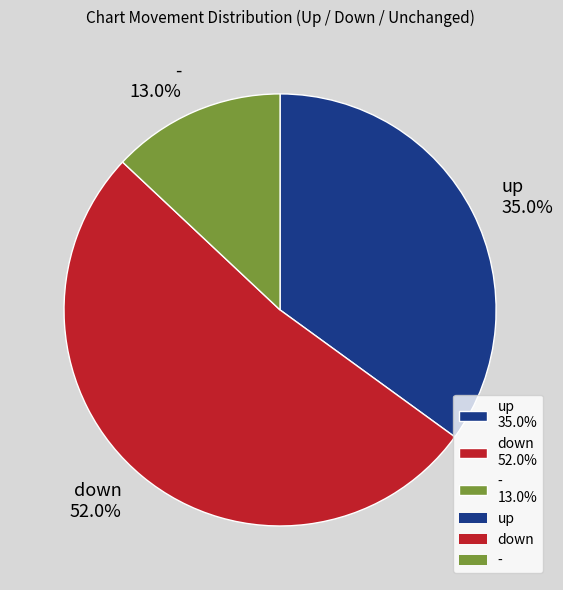

Is - the majority of the pie?

No